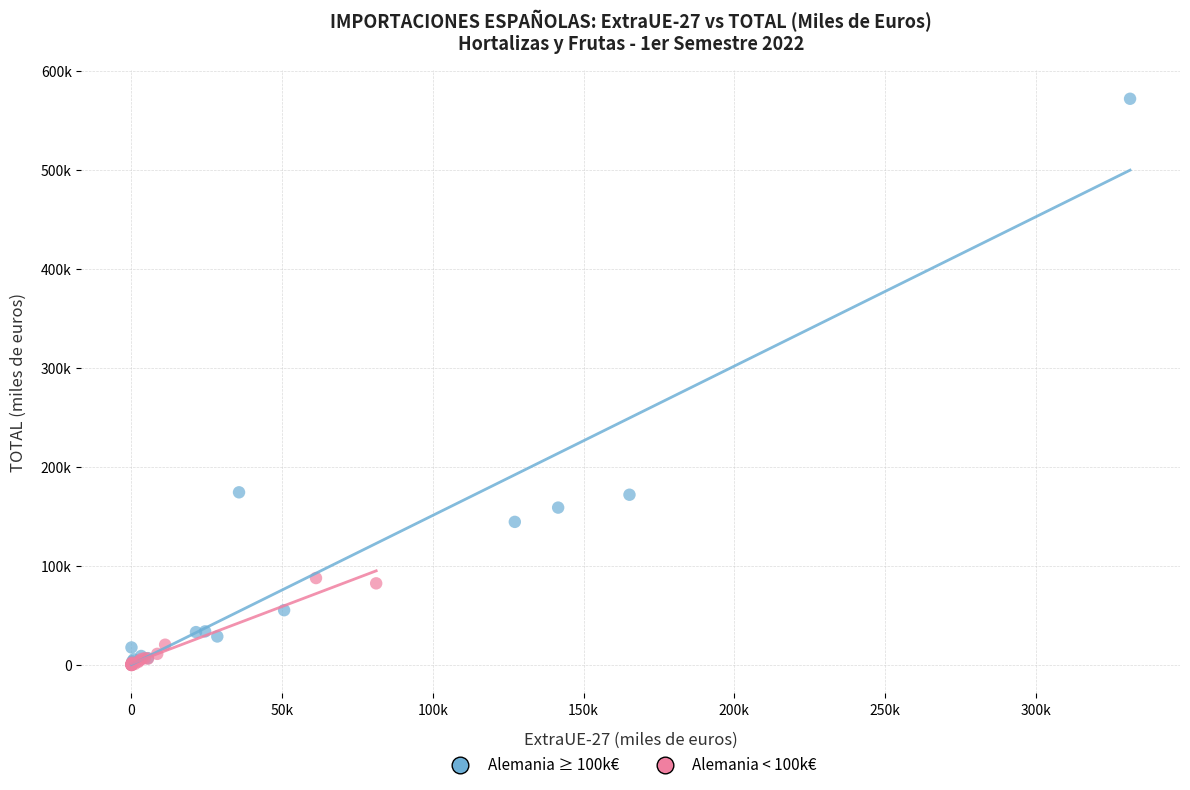

What are all the series names shown in the legend?

Alemania ≥ 100k€, Alemania < 100k€